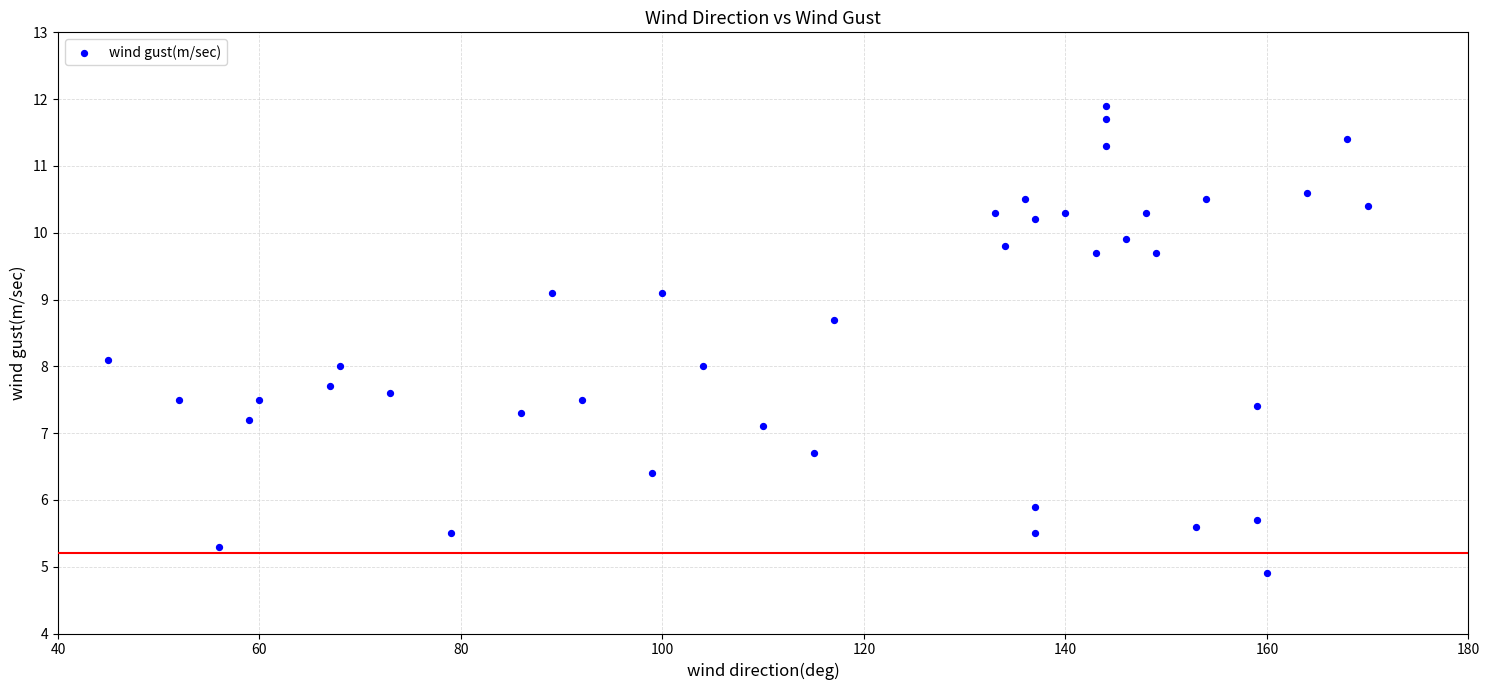

What is the range of Y values (max minus min)?

7.0